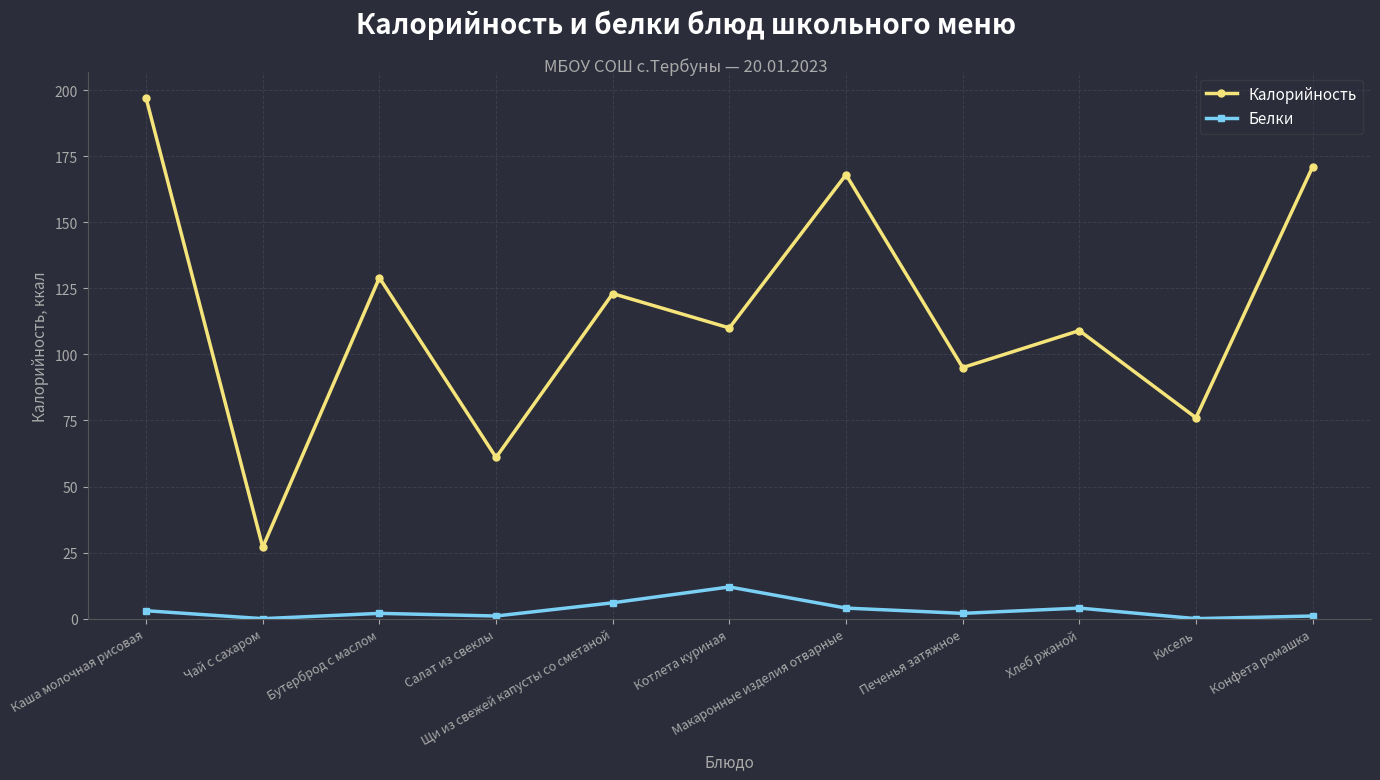

Which series has the widest spread of values?

Калорийность